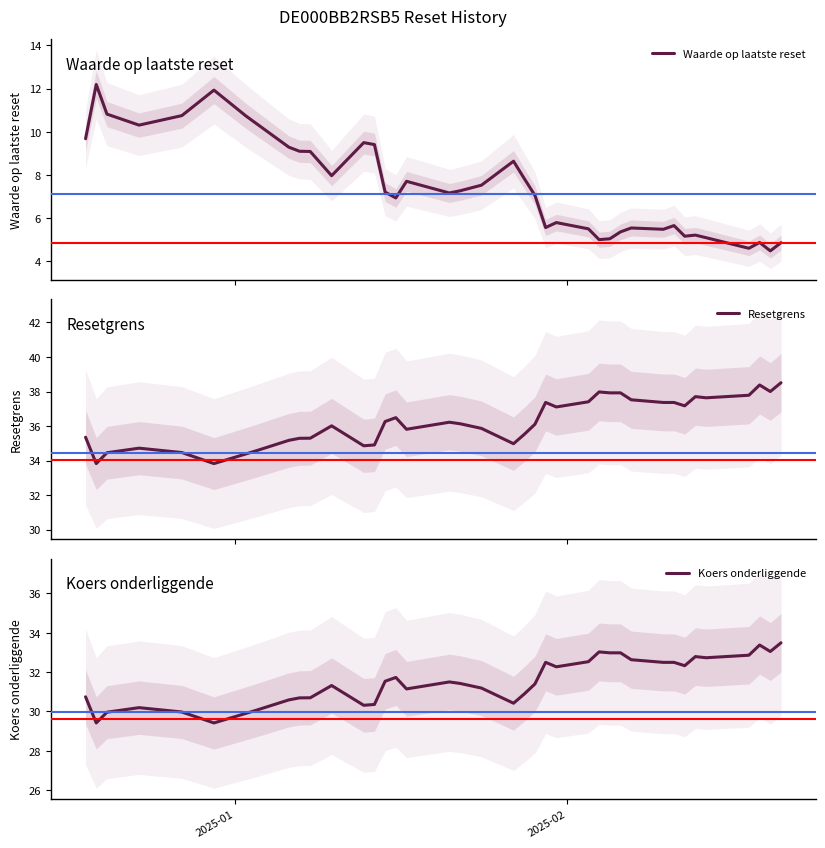

True or false: Koers onderliggende and Waarde op laatste reset intersect in this chart.

False